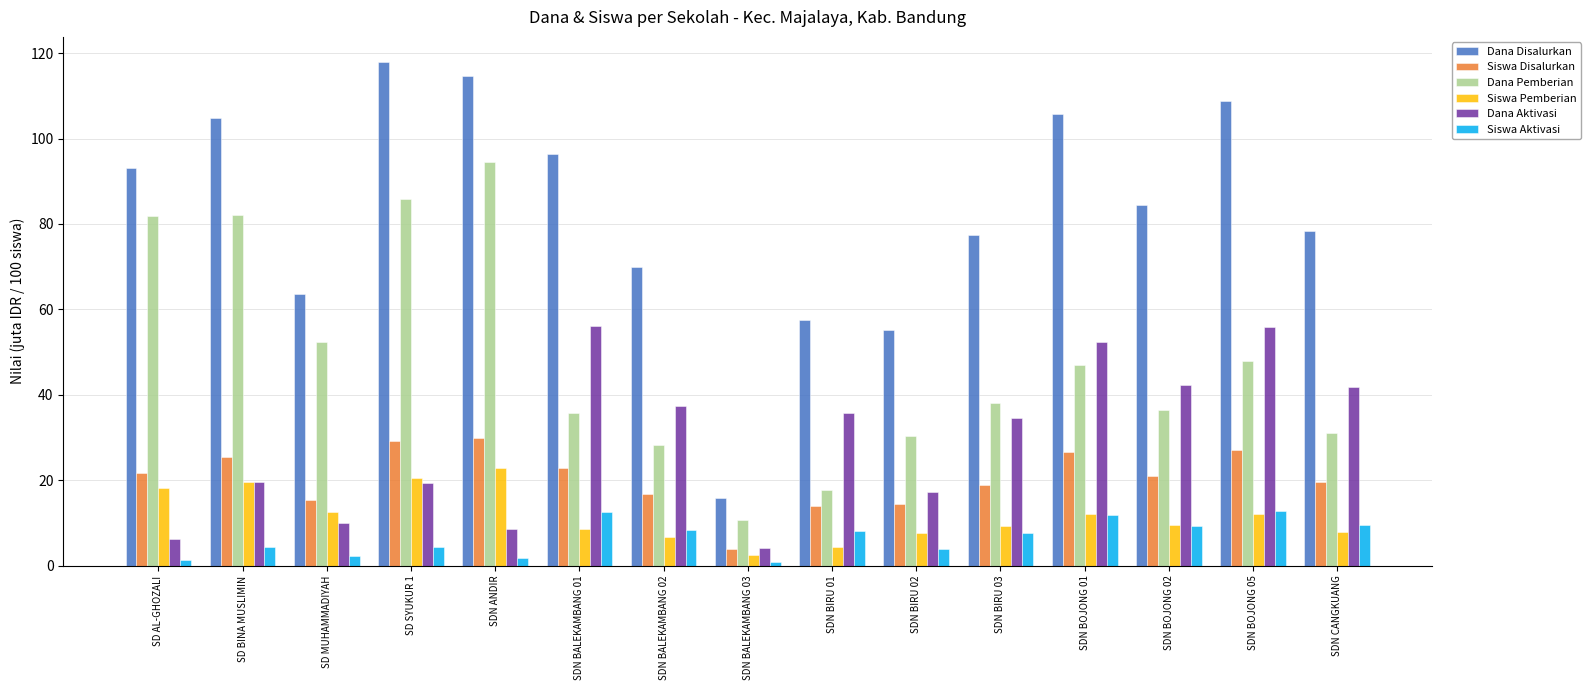

What is the spread (max minus min) of values at SDN CANGKUANG?

70.5